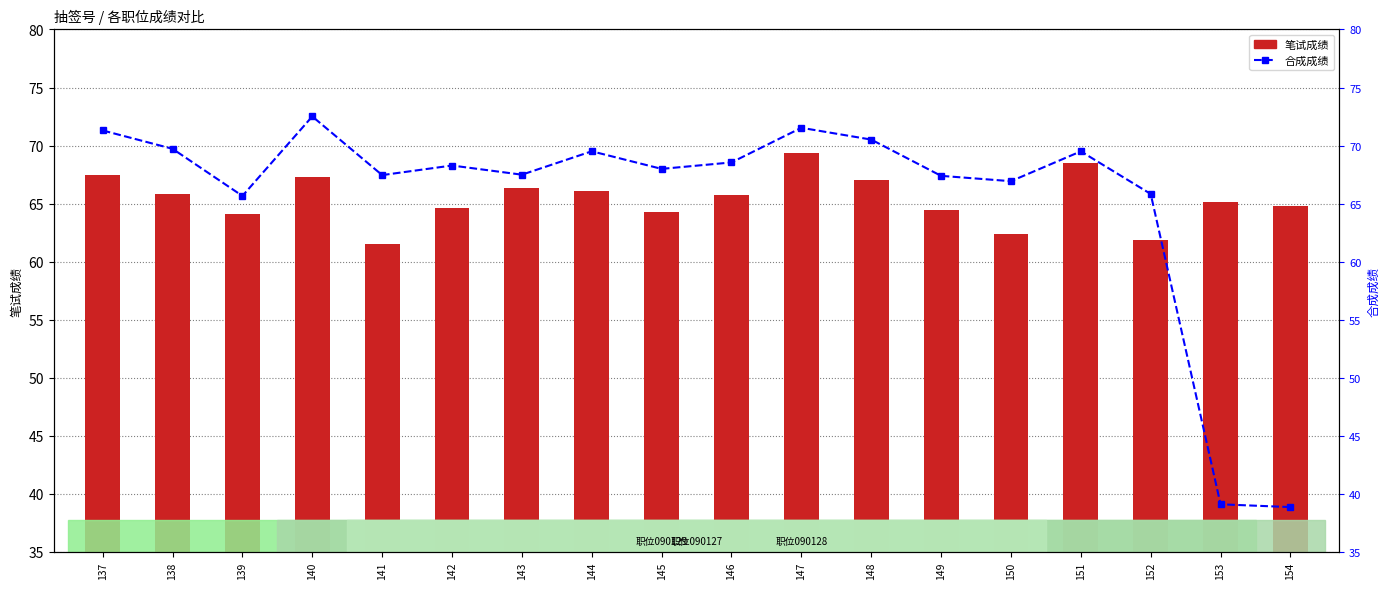

How many values in the 笔试成绩 series are below 65?

8